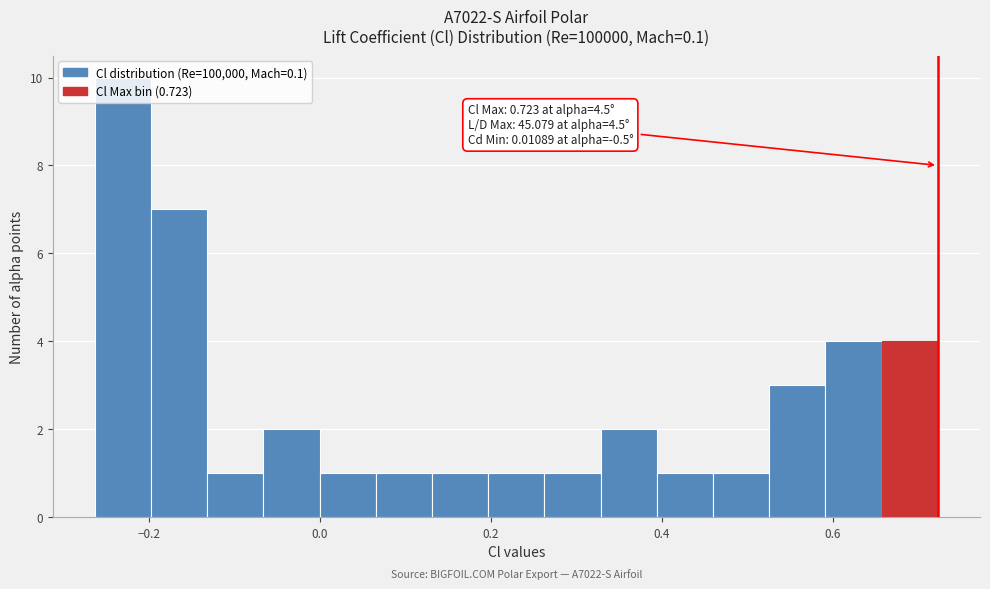

Read against the x-axis, roughly where is the centre of the tallest bar?

-0.24